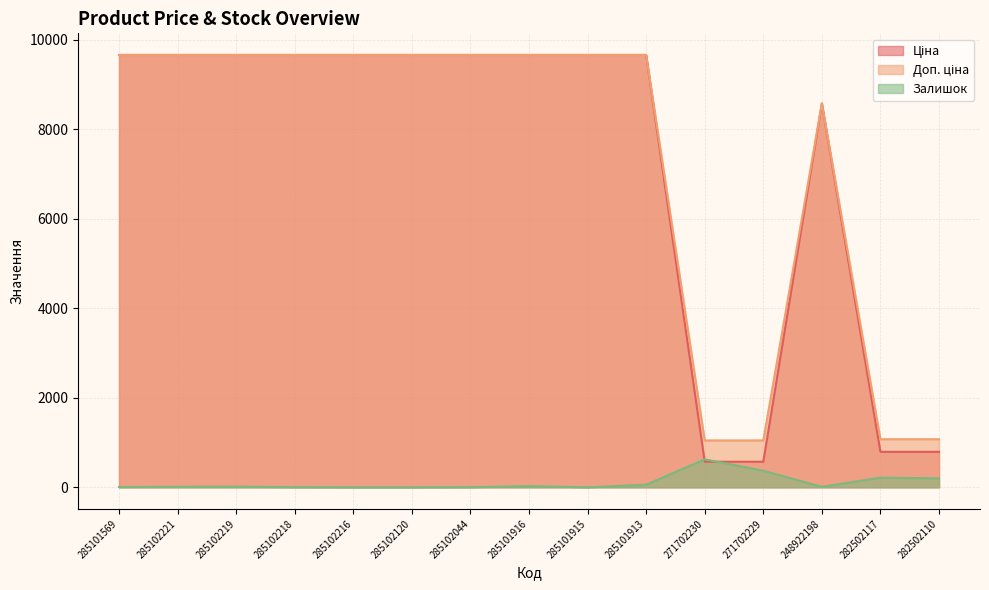

List the labels in order of Залишок value, smallest first.

285102216, 285102120, 285101915, 285102218, 285102044, 285101569, 285102221, 248922198, 285102219, 285101916, 285101913, 282502110, 282502117, 271702229, 271702230